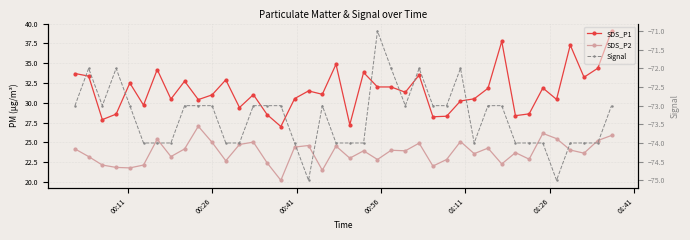

How many values in the Signal series are below -73?

18